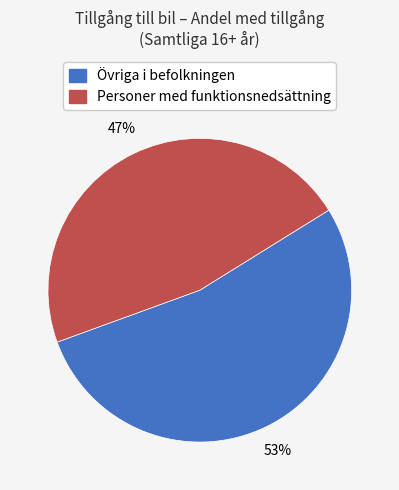

Does any single category account for the majority?

Yes